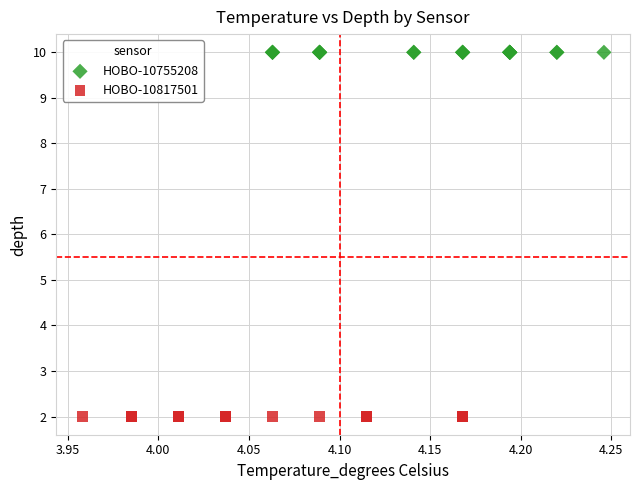

Which series reaches the minimum Y coordinate?

HOBO-10817501